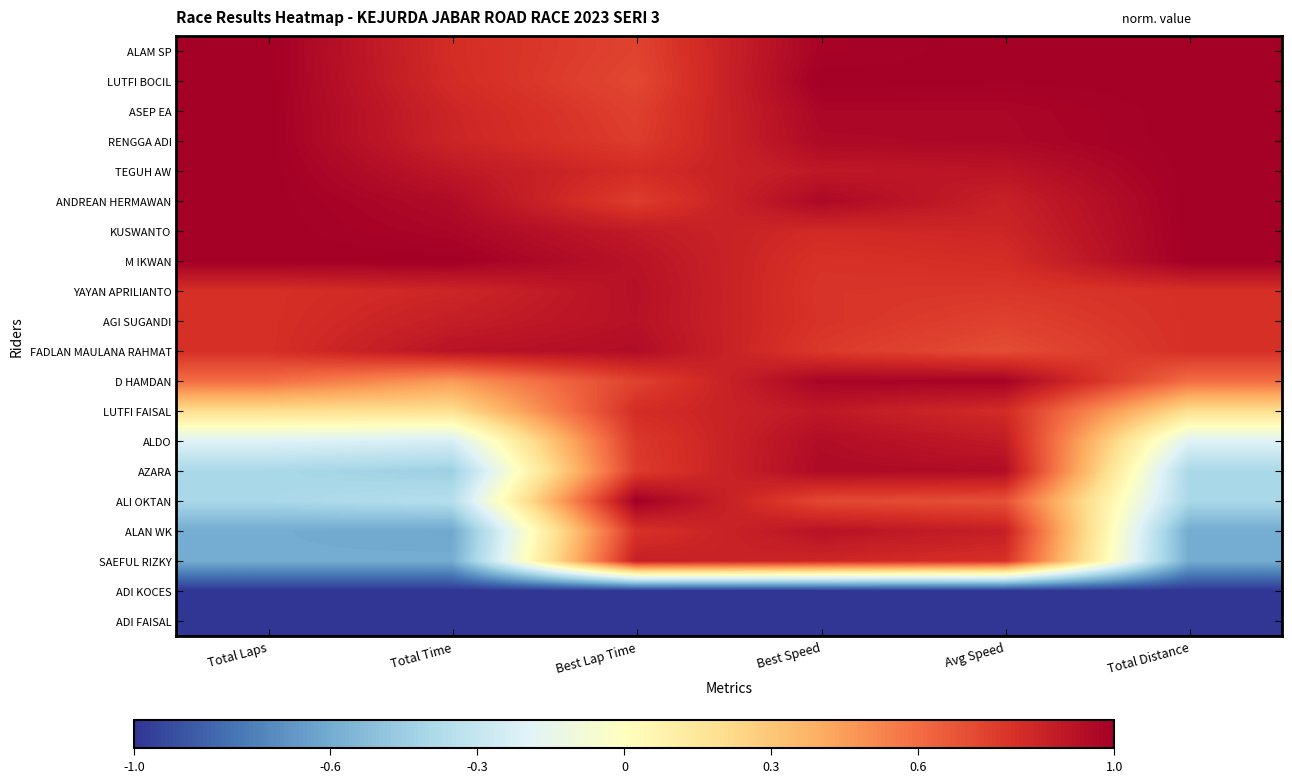

List the series in order of their peak value, highest first.

ALAM SP, LUTFI BOCIL, ASEP EA, RENGGA ADI, TEGUH AW, ANDREAN HERMAWAN, KUSWANTO, M IKWAN, ALI OKTAN, D HAMDAN, AZARA, FADLAN MAULANA RAHMAT, ALDO, YAYAN APRILIANTO, AGI SUGANDI, ALAN WK, LUTFI FAISAL, SAEFUL RIZKY, ADI KOCES, ADI FAISAL